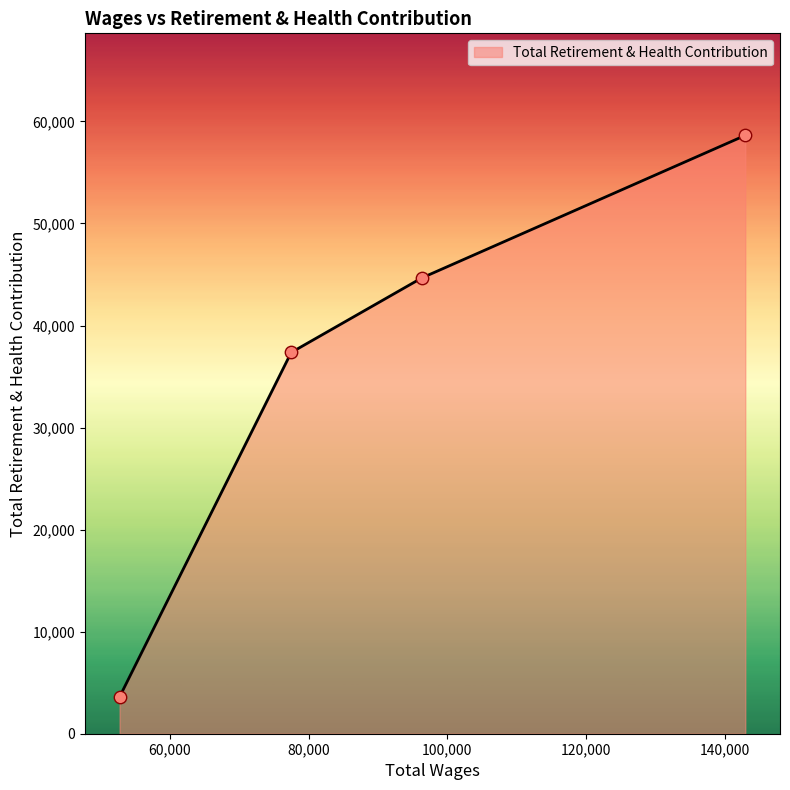

What is the smallest value displayed?

3616